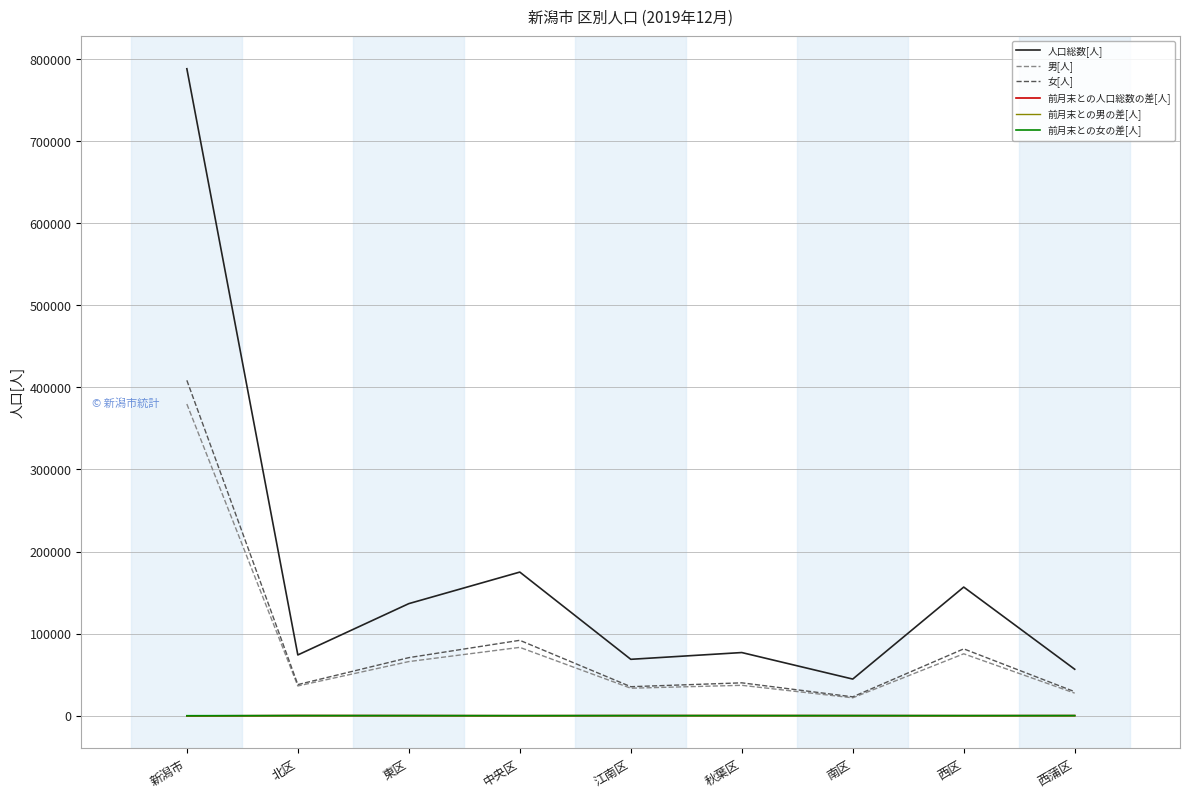

True or false: 女[人] and 前月末との人口総数の差[人] intersect in this chart.

False